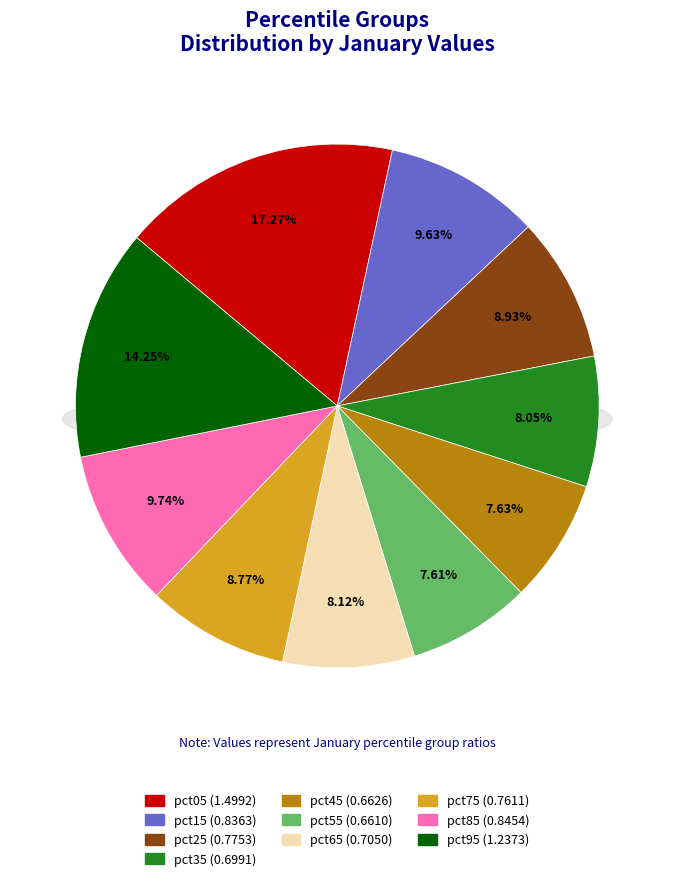

Rank the categories by value from highest to lowest.

pct05, pct95, pct85, pct15, pct25, pct75, pct65, pct35, pct45, pct55